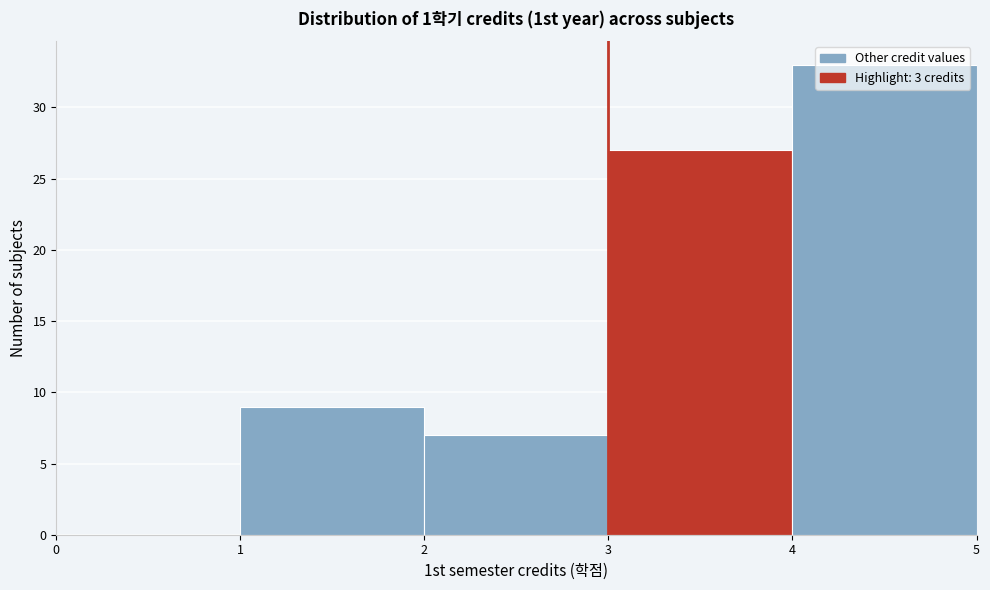

Reading left to right, list every bar in this chart as the range it spans on the x-axis followed by its height. The values are not printed on the chart, so give them approximately, as read against the axis.

0 to 1: 0
1 to 2: 9
2 to 3: 7
3 to 4: 27
4 to 5: 33